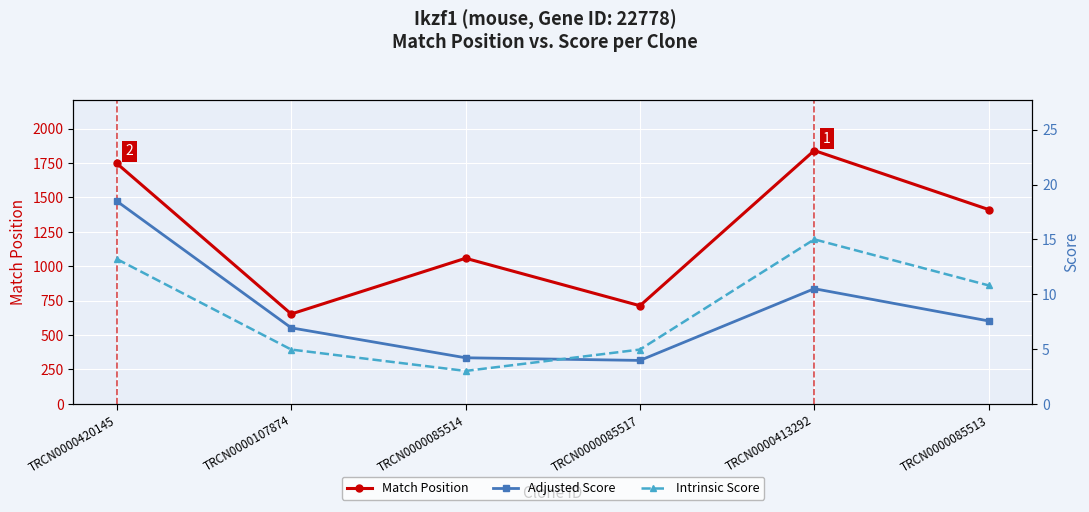

Where is the first local maximum for Intrinsic Score?

TRCN0000413292